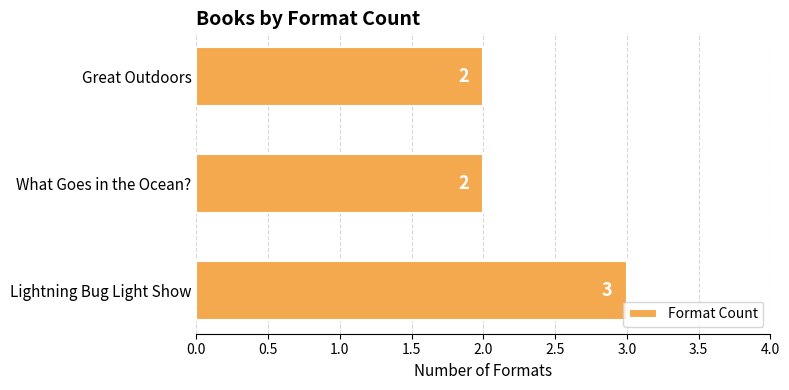

Approximately how many times larger is the value at What Goes in the Ocean? compared to Great Outdoors?

1.0